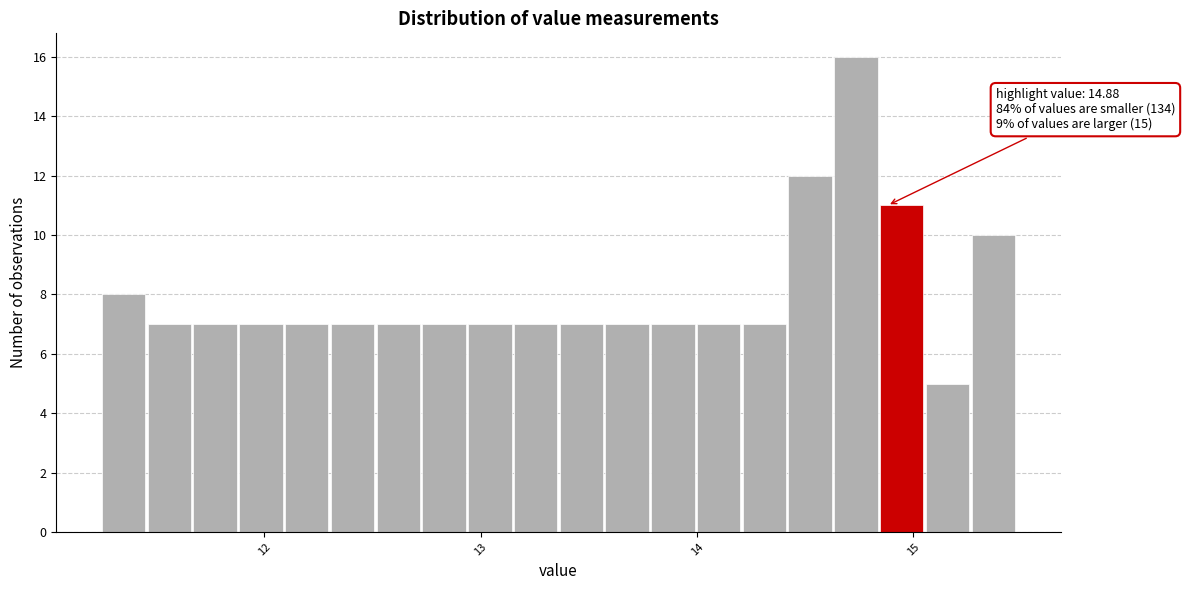

Around what value on the x-axis is the tallest bar? Give the approximate position of its centre, as read against the axis.

14.7